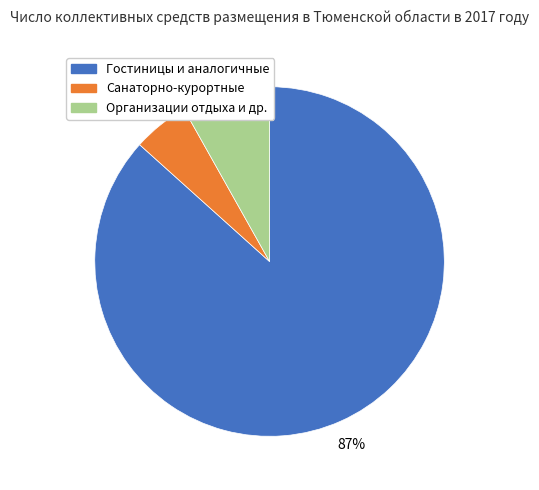

Is there a majority slice in this chart?

Yes